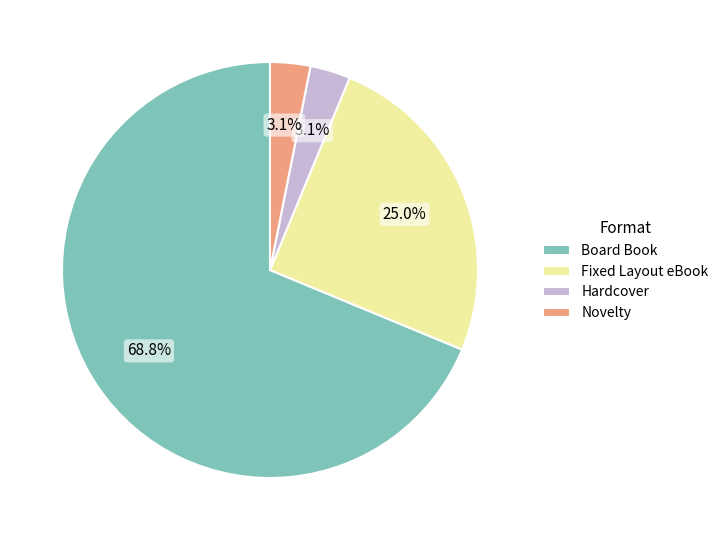

How many segments does this pie chart have?

4